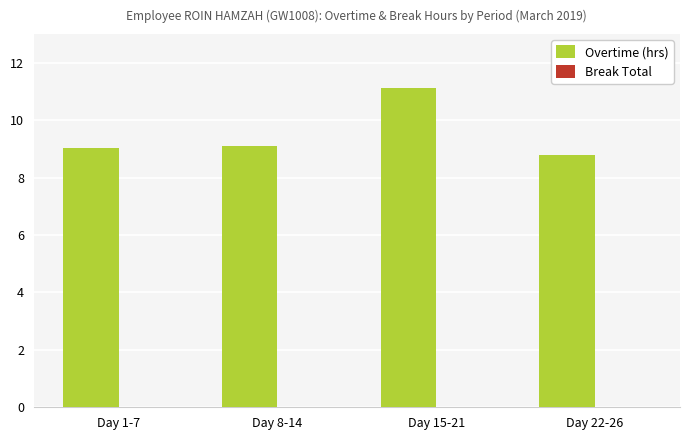

Is it true that the value at Day 8-14 is 5.2?

False